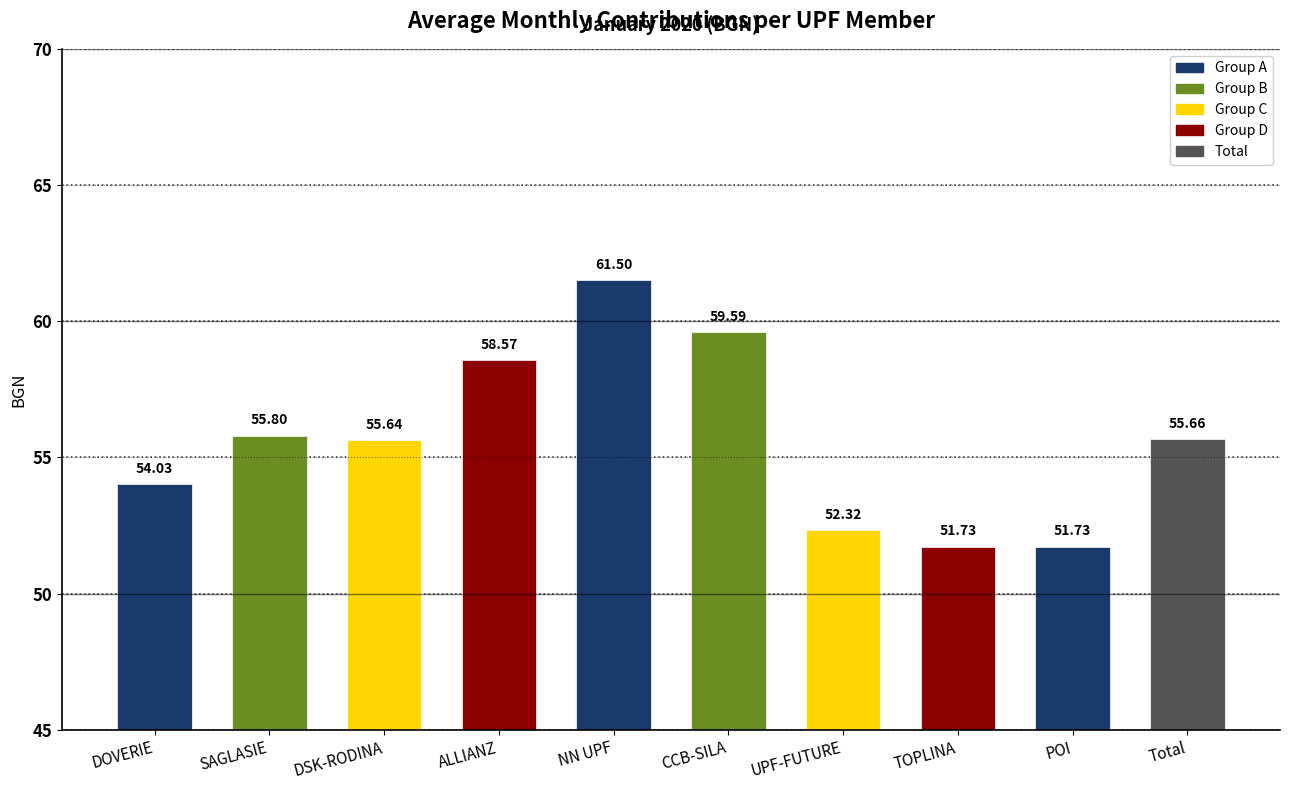

What is the minimum value shown in the chart?

51.7